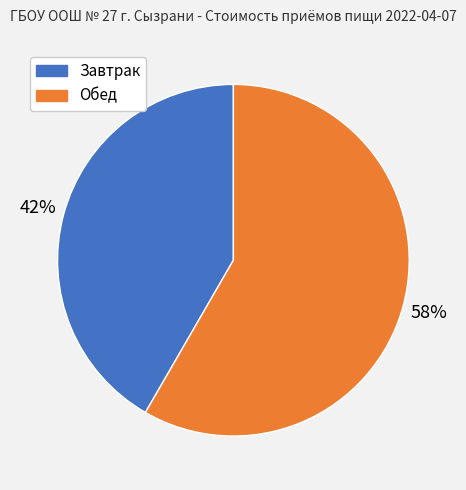

How many slices are in this pie chart?

2